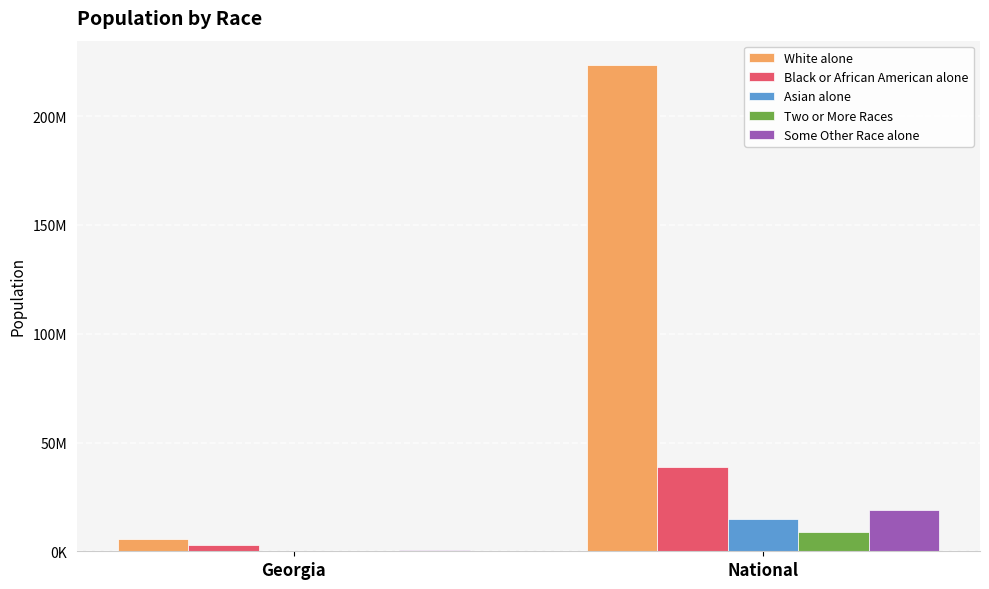

What are all the series names shown in the legend?

White alone, Black or African American alone, Asian alone, Two or More Races, Some Other Race alone